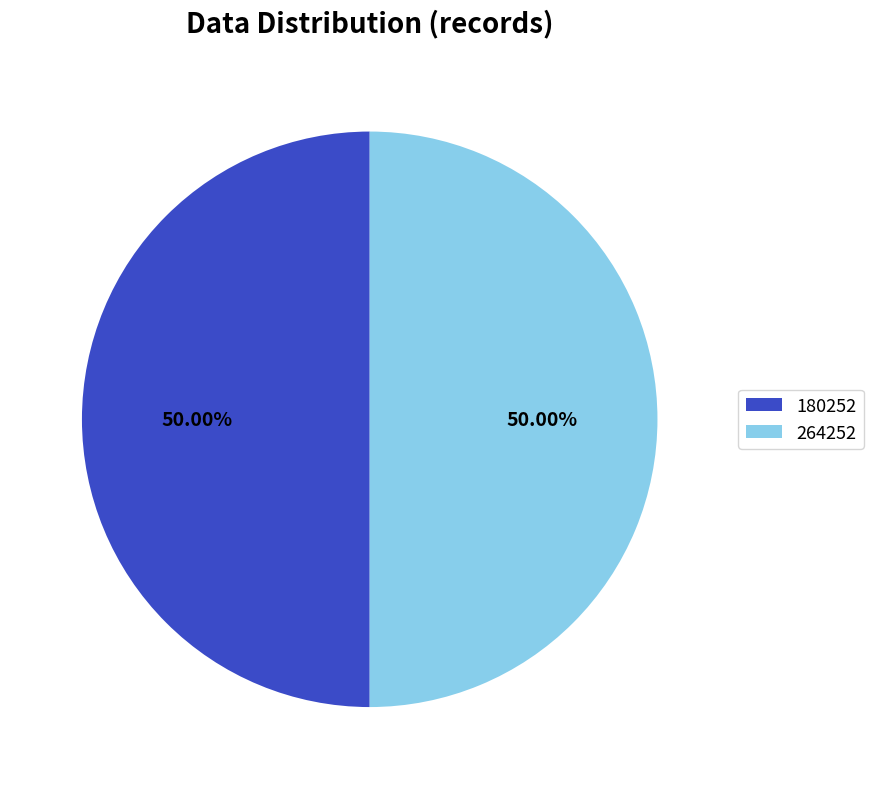

To the nearest percent, what percentage of the pie is 264252?

50%